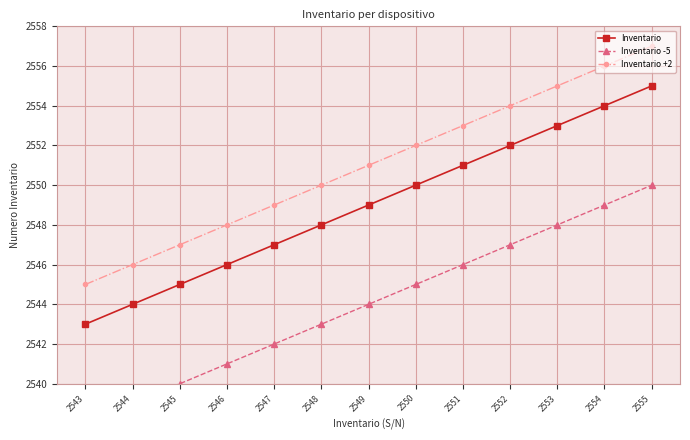

True or false: Inventario +2 and Inventario -5 intersect in this chart.

False